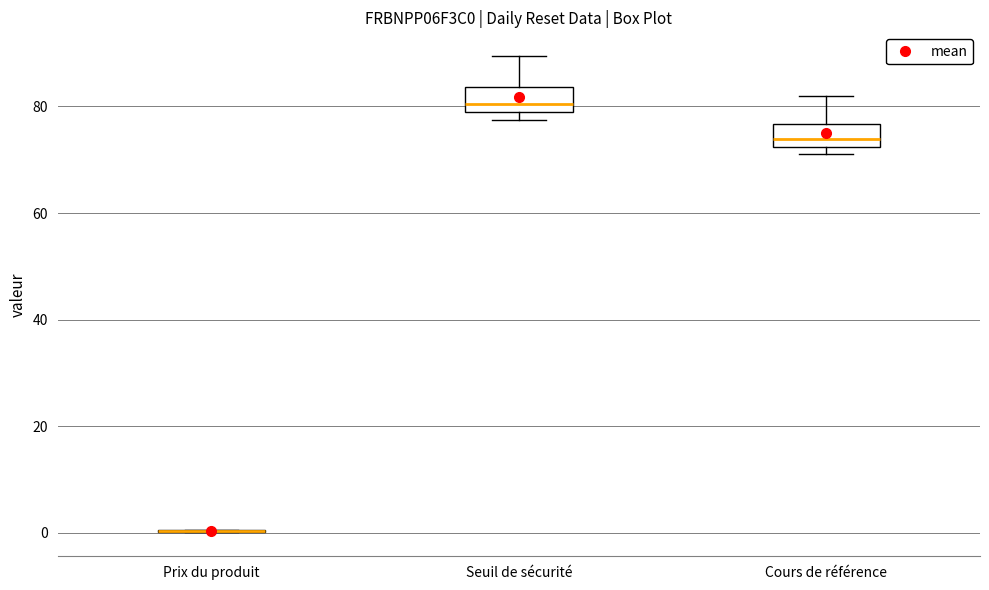

Reading left to right, transcribe this box plot: for each box, give where its median line is, the range the box spans, and where its two whiskers end, as read against the y-axis. The values are not printed on the chart, so give them approximately, as read against the axis.

Prix du produit: box collapsed to a line at 0, whiskers 0 to 0
Seuil de sécurité: median 80, box 78 to 84, whiskers 78 (just below the box's lower edge) to 90
Cours de référence: median 74, box 72 to 76, whiskers 72 (just below the box's lower edge) to 82